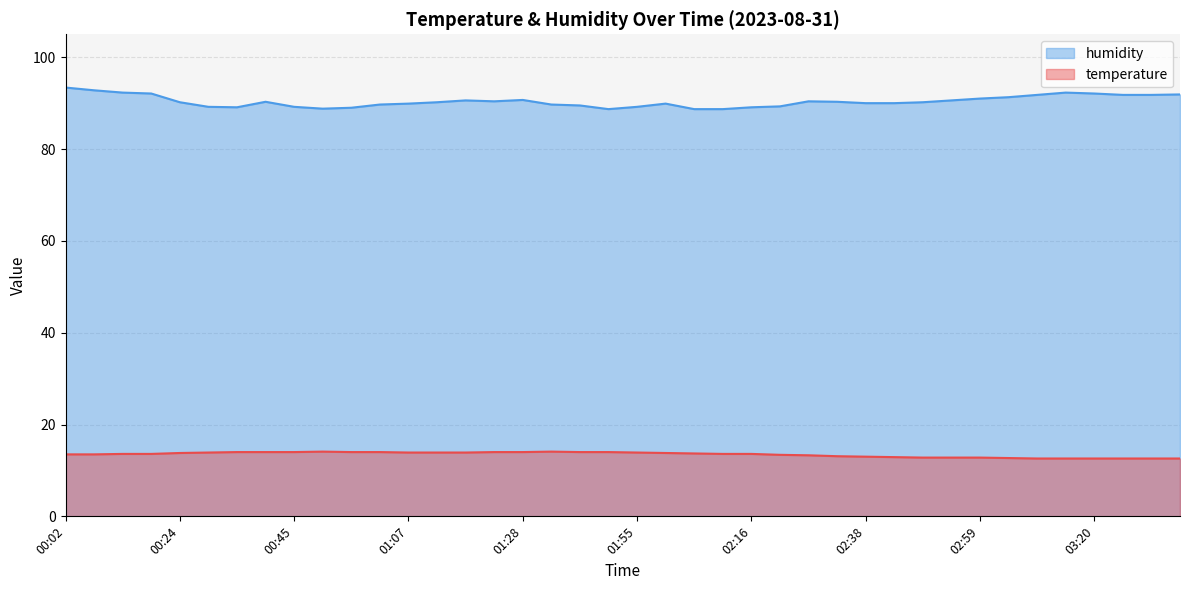

What is the smallest value displayed?

12.6